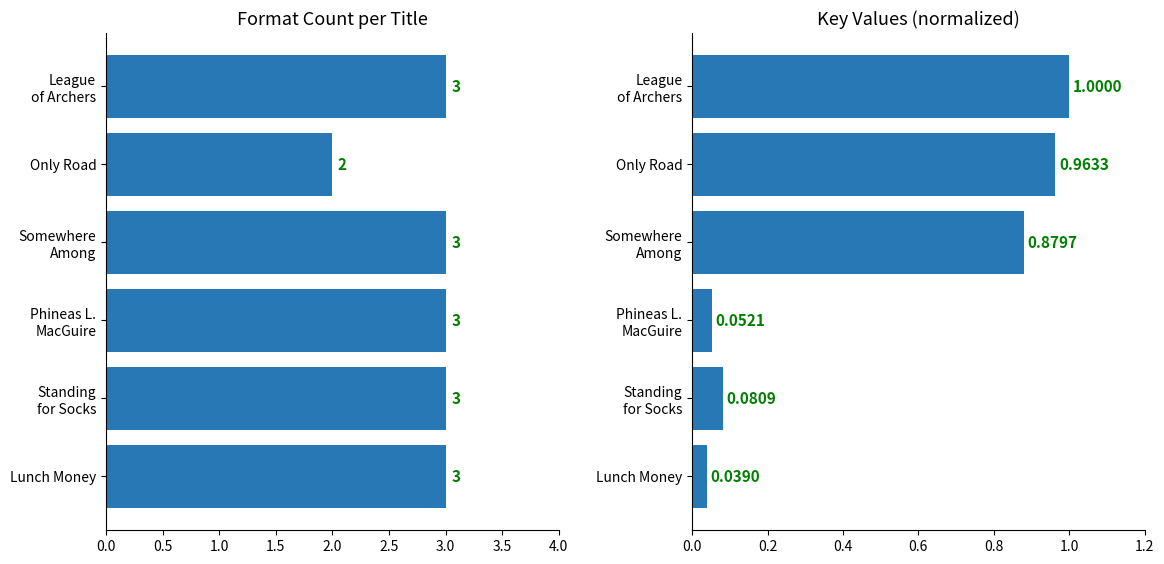

Which series changed the most between Only Road and Somewhere Among?

Format Count